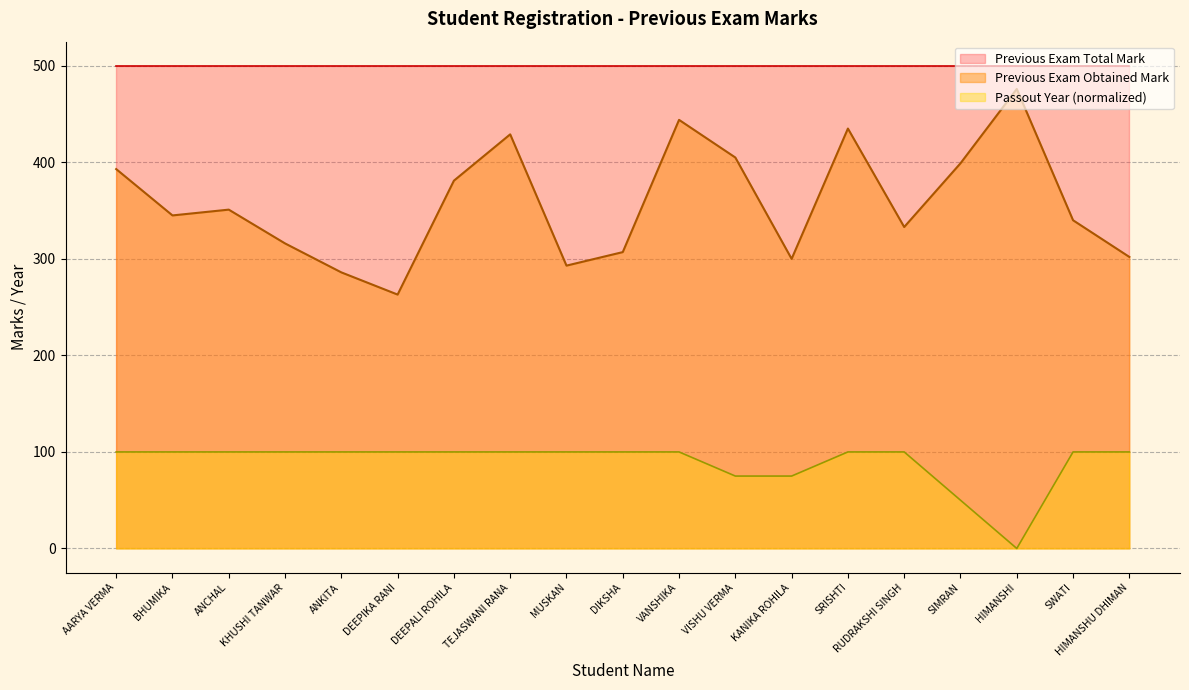

True or false: Passout Year has more than 2 points higher than both neighbors.

False